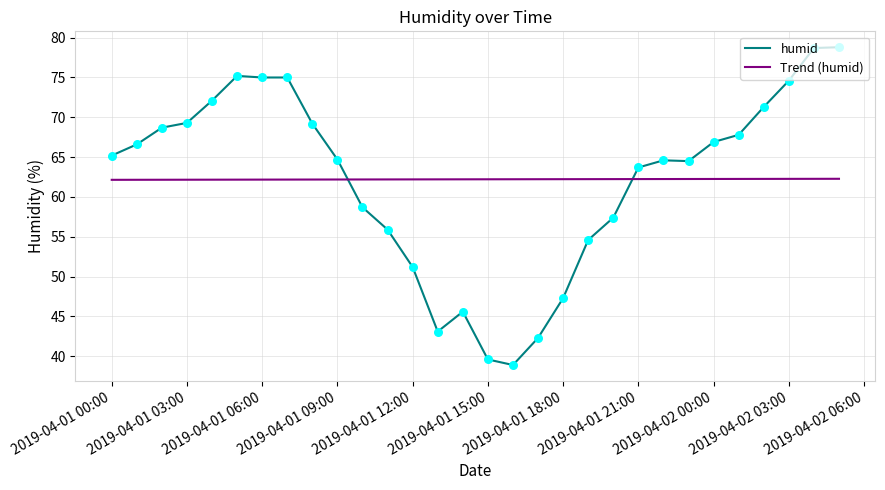

Which series has the widest spread of values?

humid